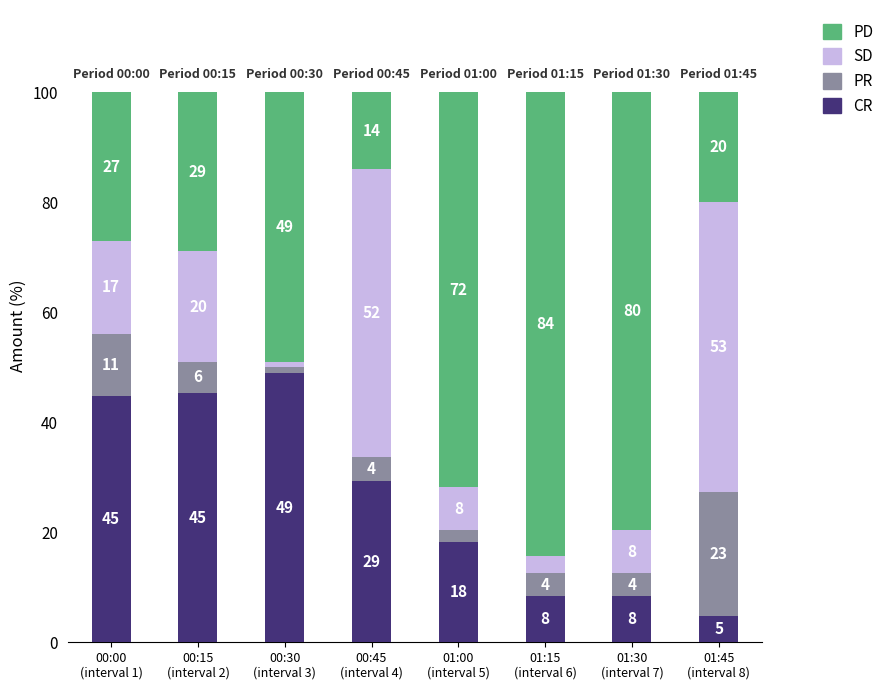

How many data points in CR are less than 29?

4